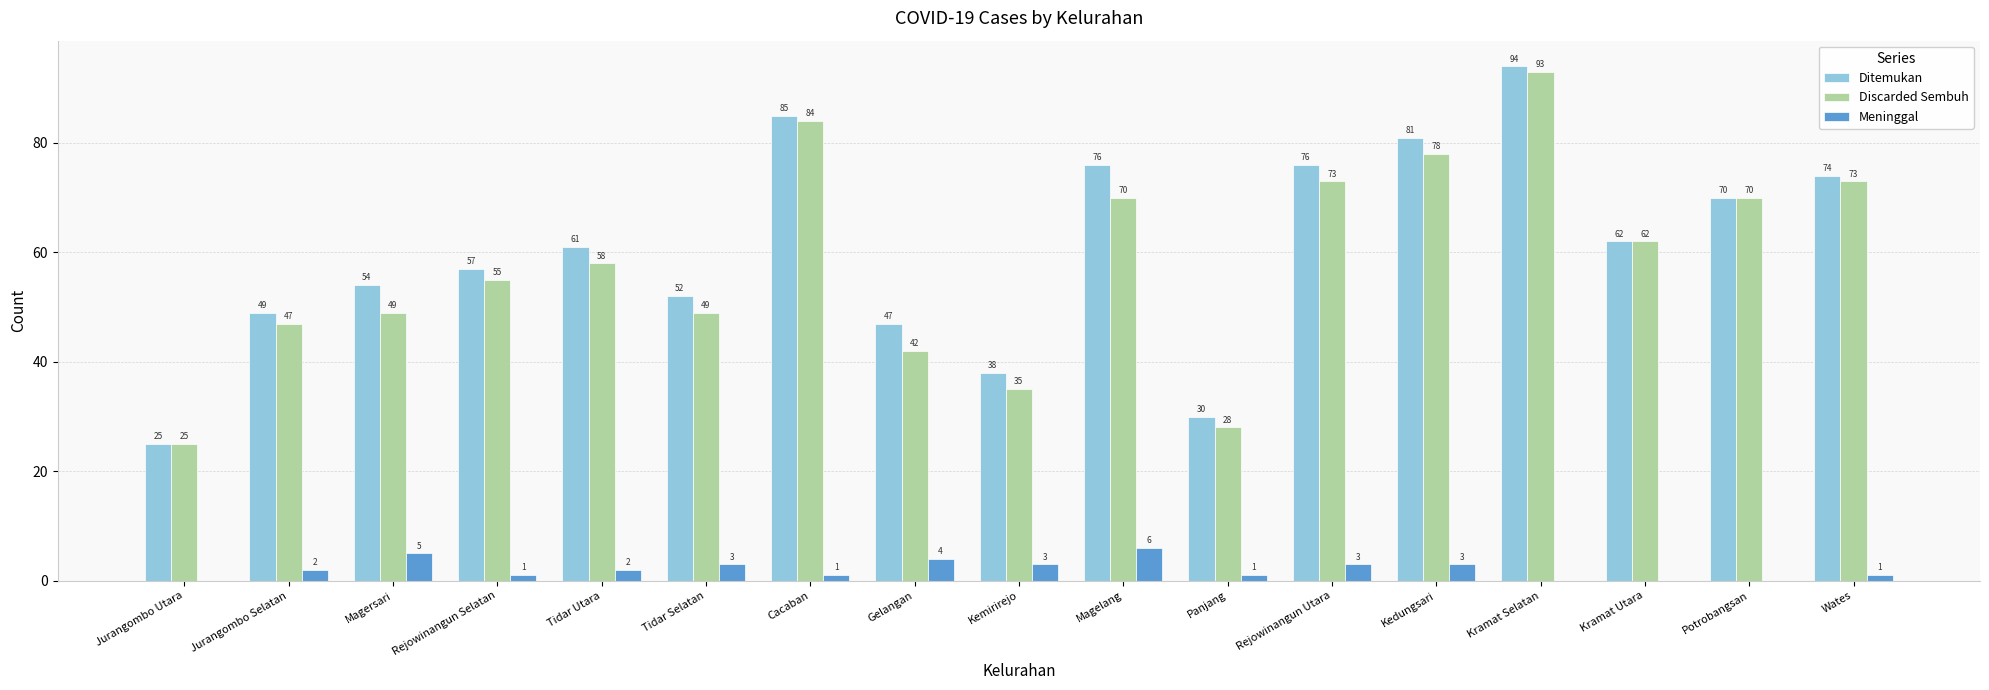

Is it true that Meninggal equals 4 at Gelangan?

True